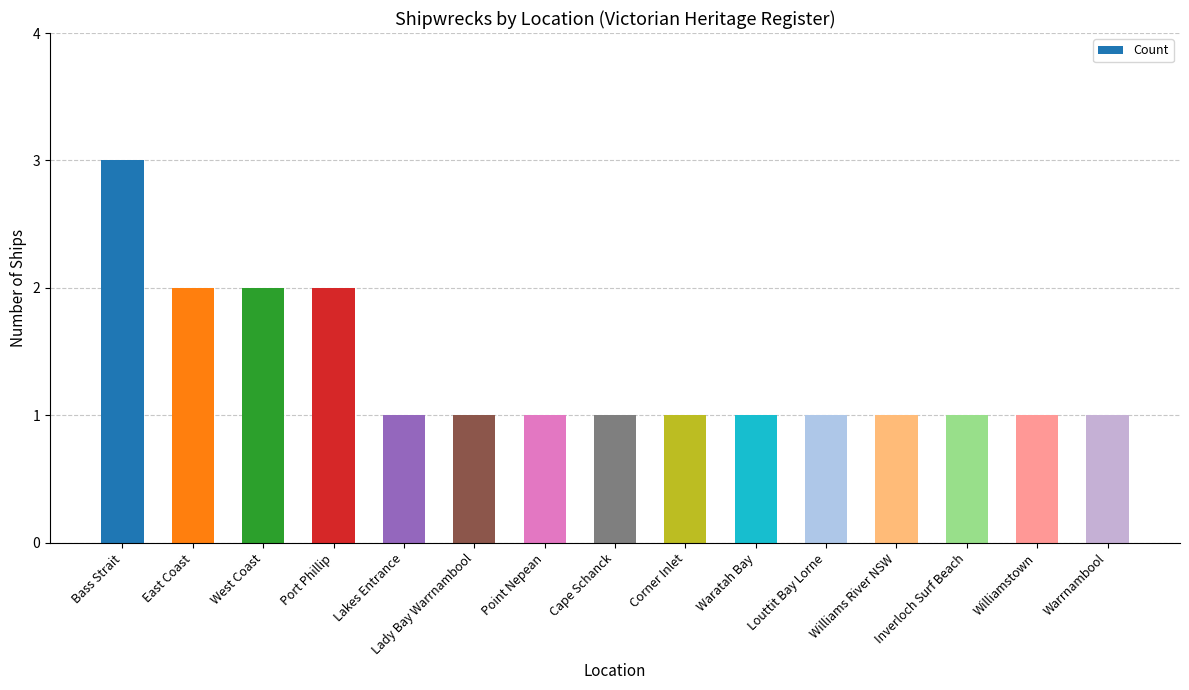

What is the value of the 3rd bar from the left?

2